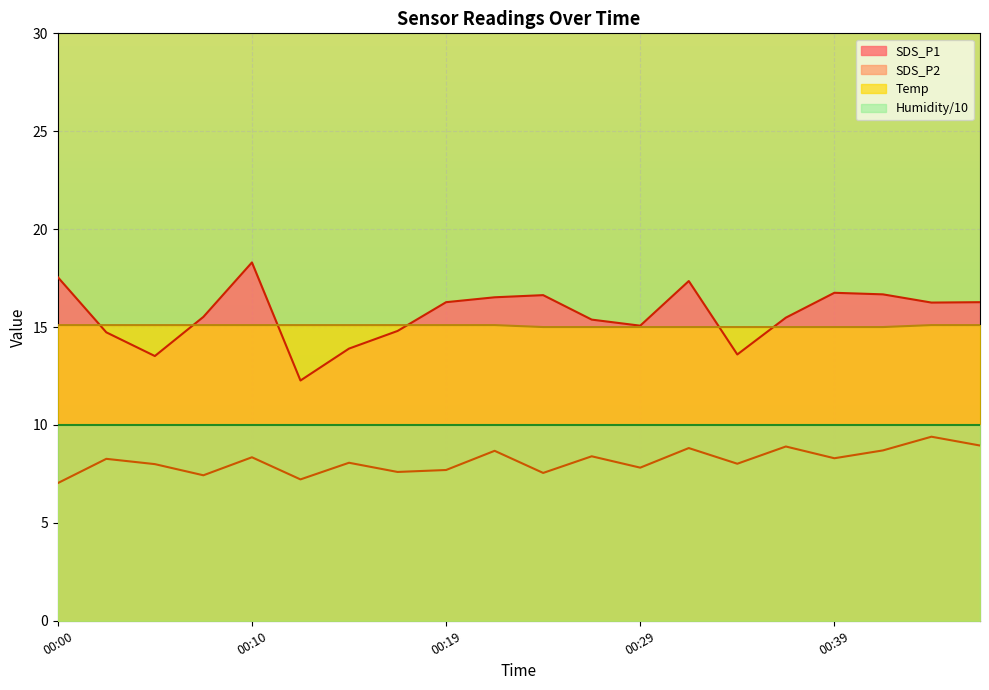

At how many categories does at least one series exceed 9?

20